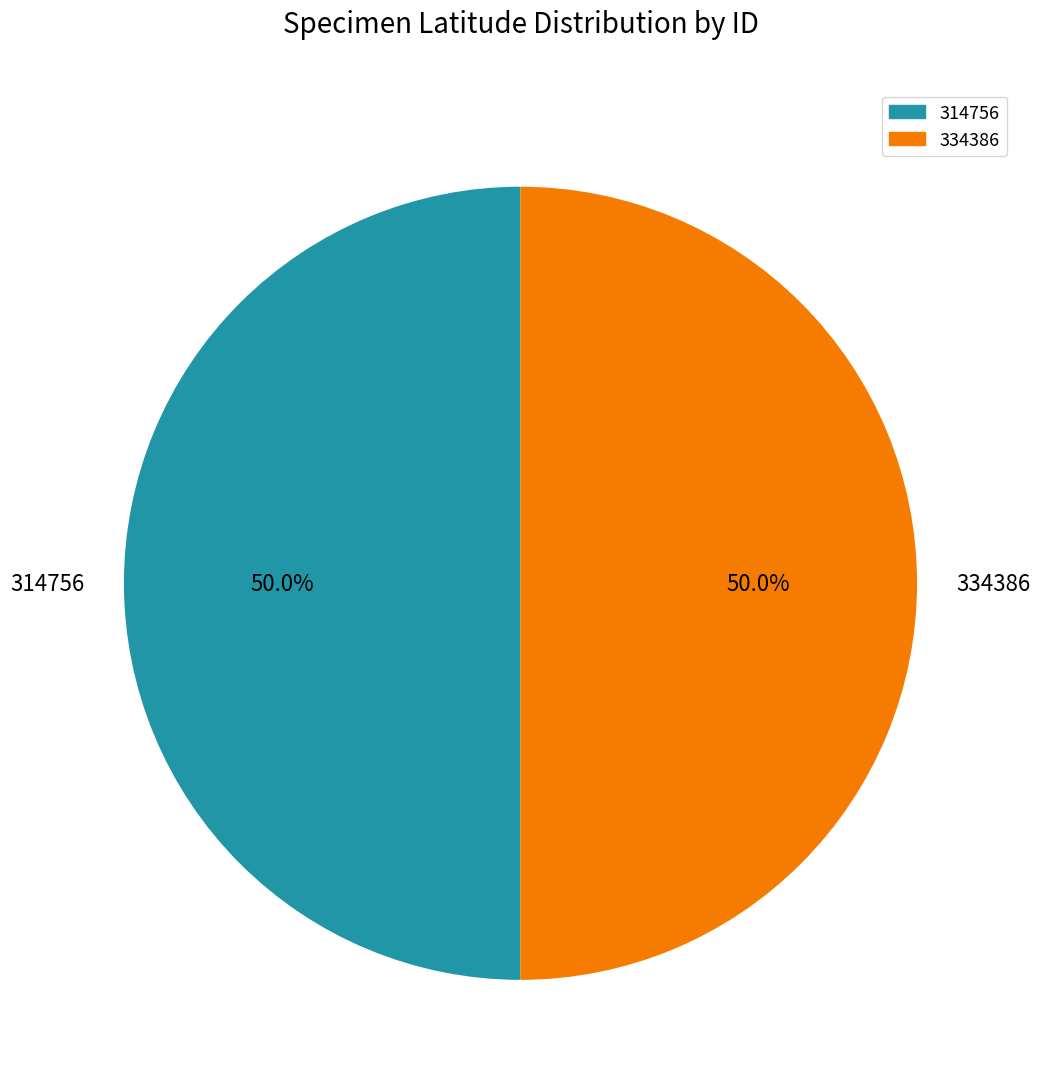

What is the ratio of the value at 334386 to the value at 314756?

1.0